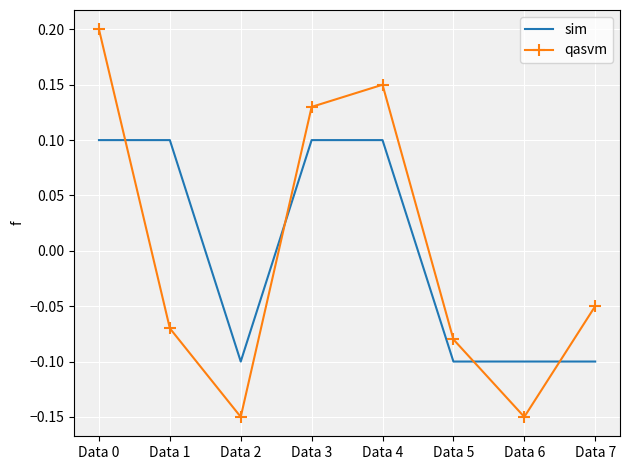

True or false: qasvm has a value of 0.1 at Data 3.

True